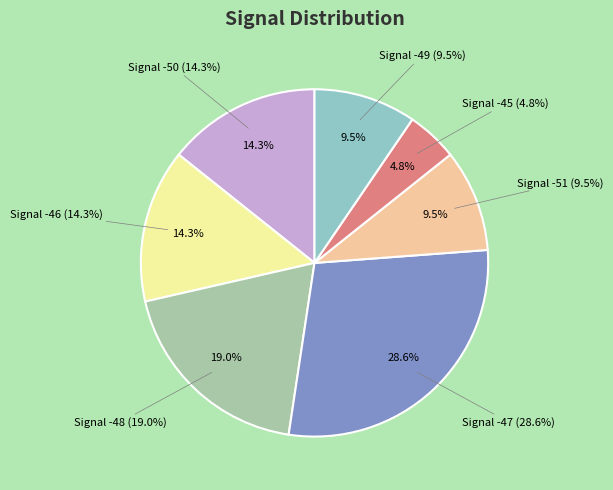

What percentage is the -46 slice, to the nearest percent?

14%